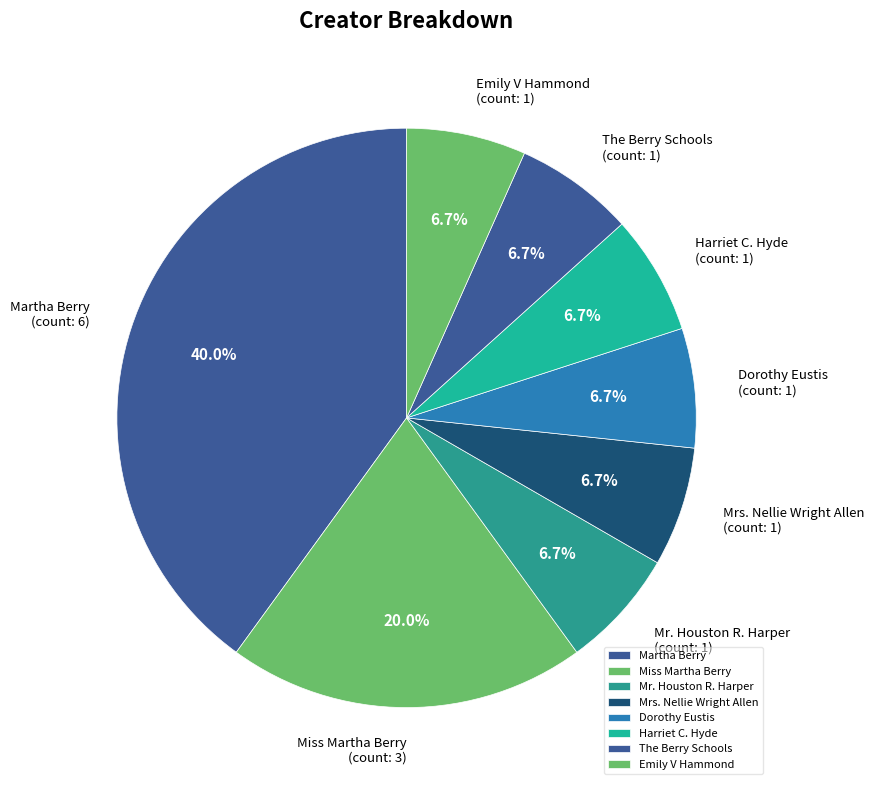

To the nearest percent, what is the difference between the largest and smallest slice percentages?

33%